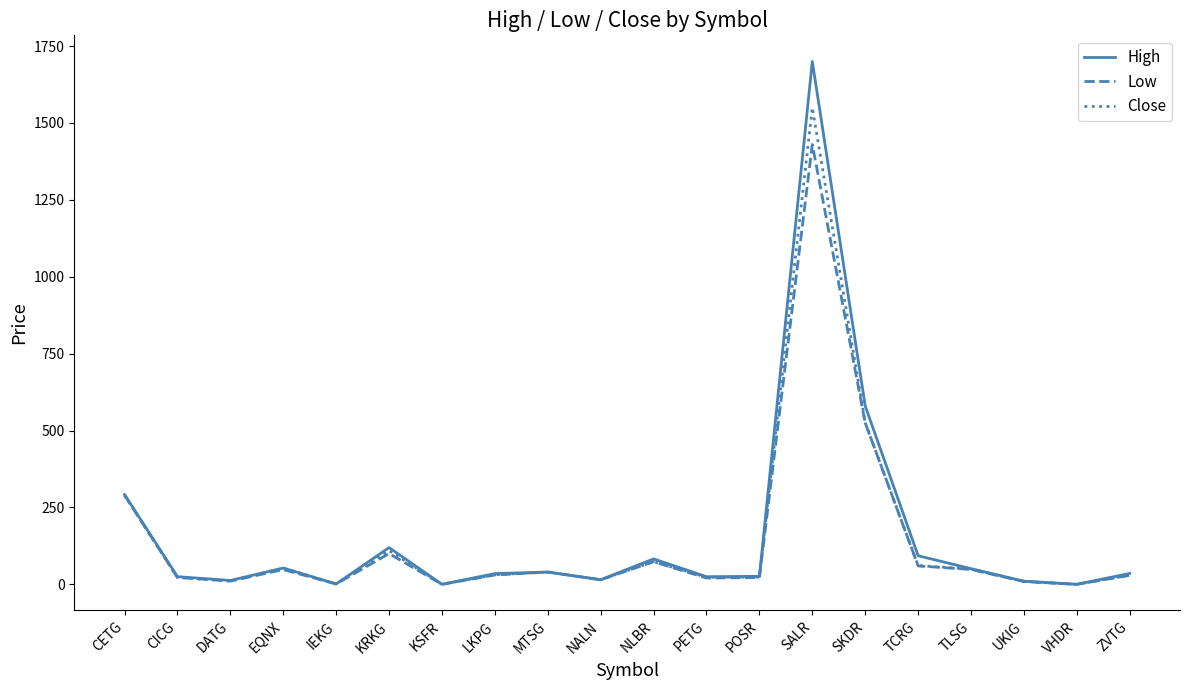

At SALR, list the series in order from smallest to largest.

Low, Close, High